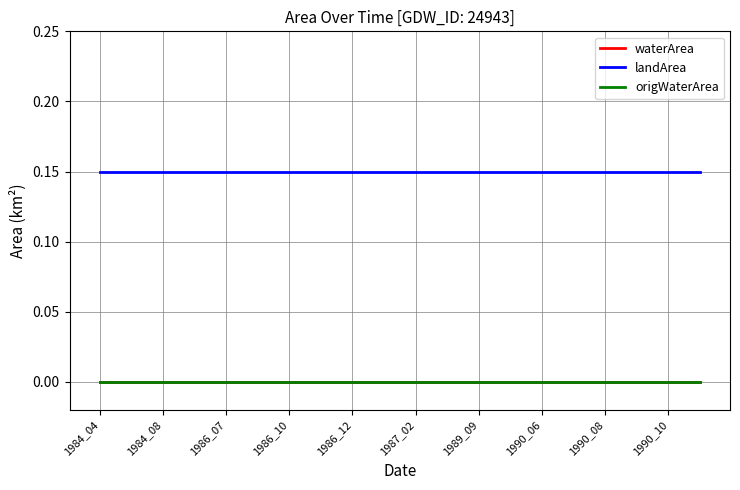

Is this an area chart (filled region under the line)?

No